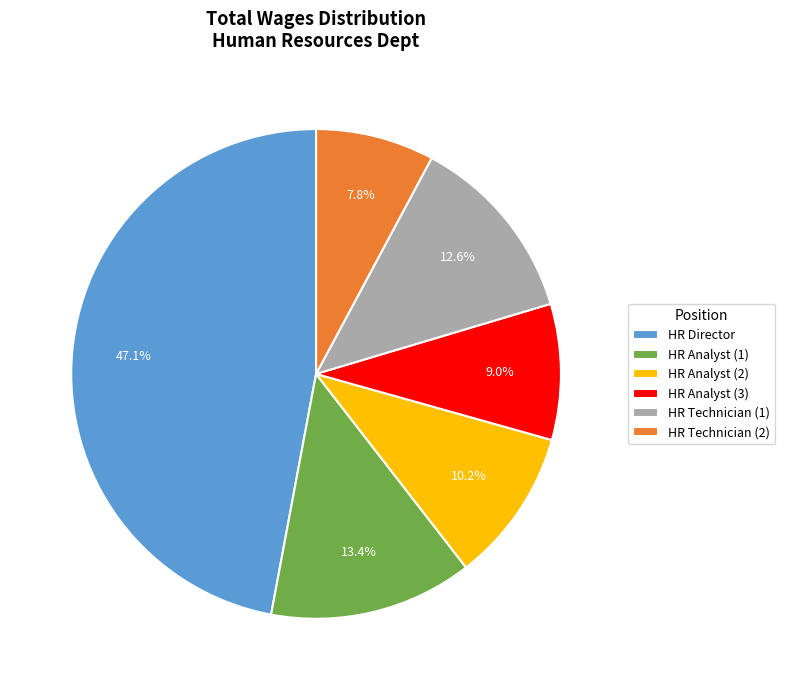

Which category has the biggest portion of the pie?

HR Director